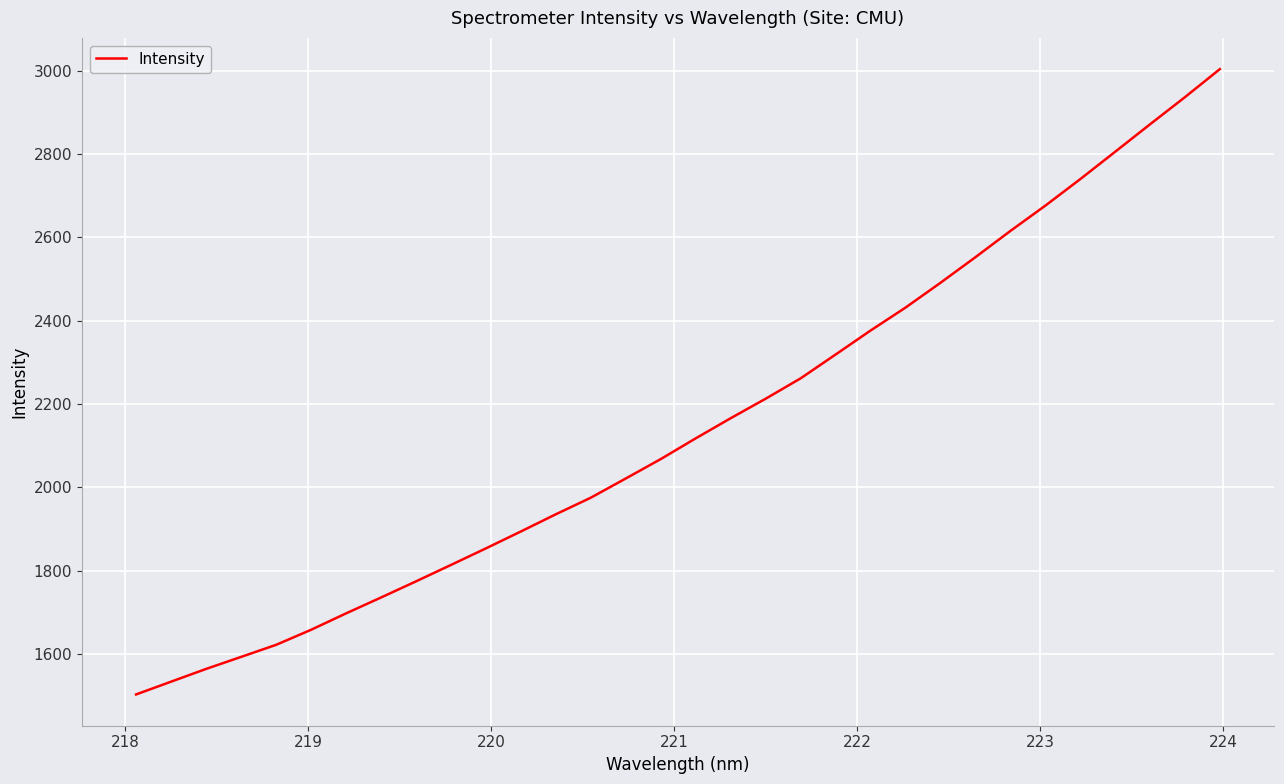

What is the smallest value displayed?

1502.8